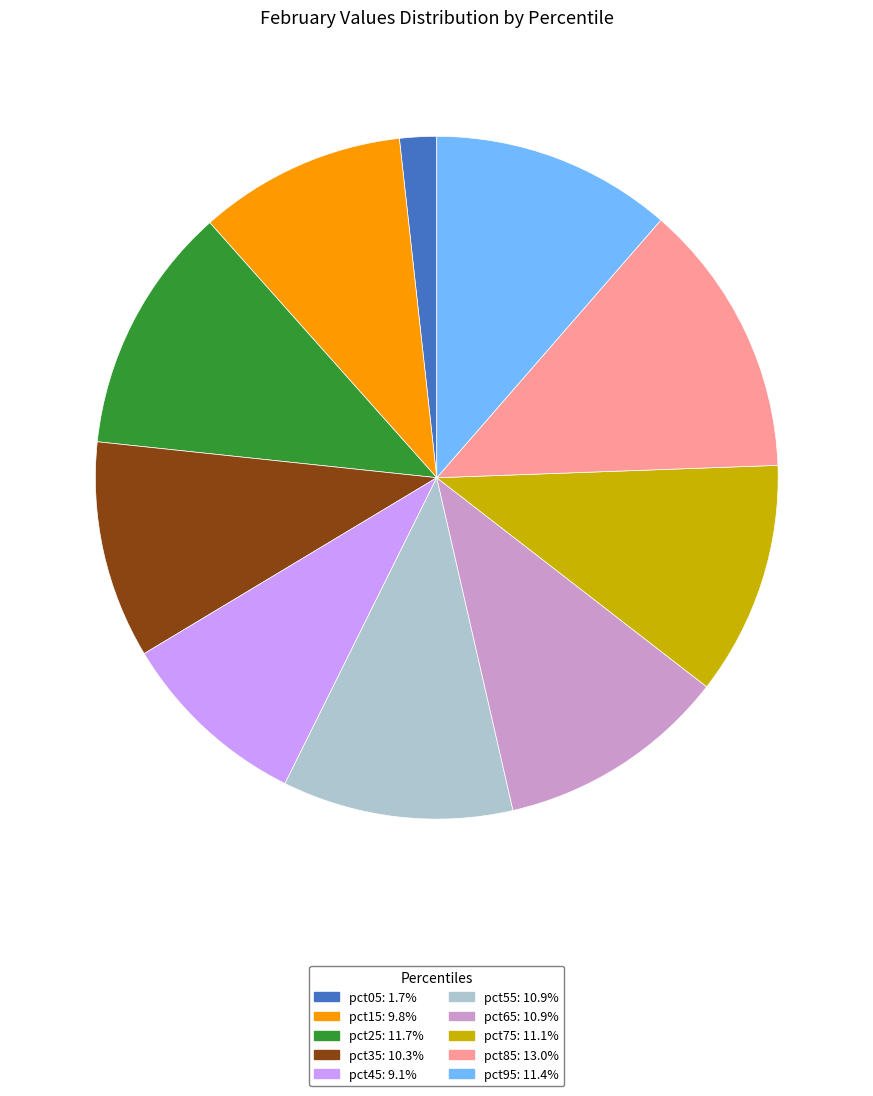

Is it true that pct95 is 26% of the pie?

False